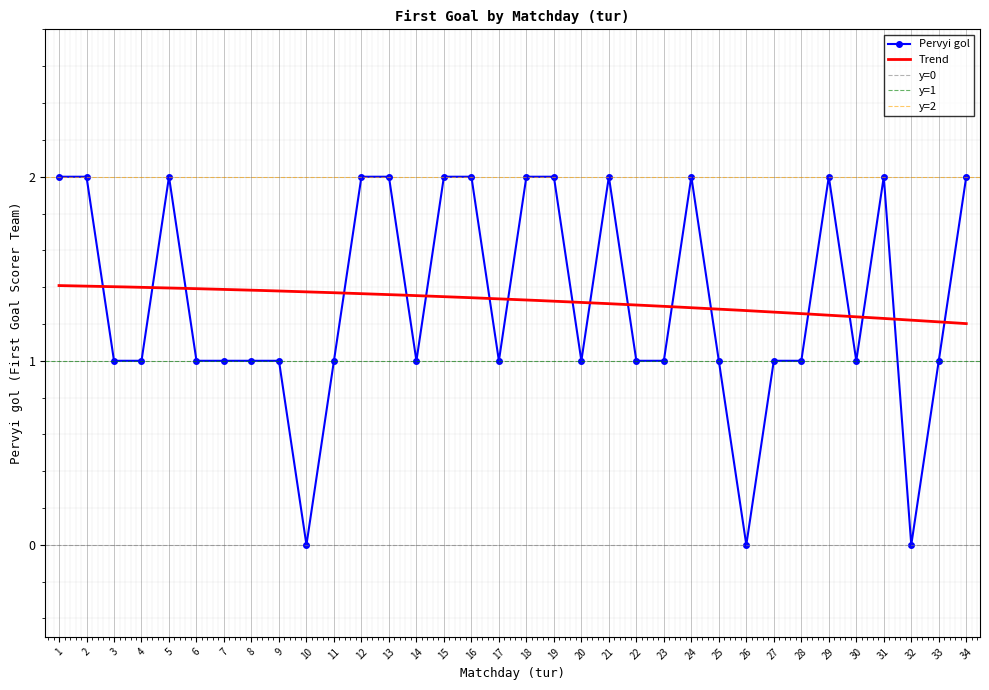

Where is the first local minimum?

10